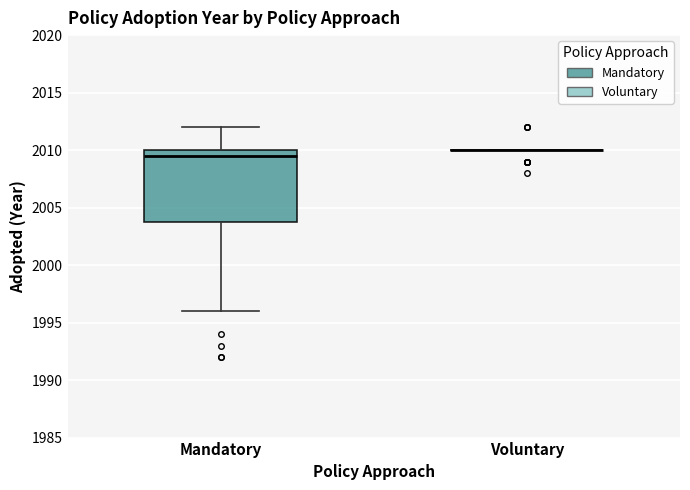

Reading left to right, transcribe this box plot: for each box, give where its median line is, the range the box spans, and where its two whiskers end, as read against the y-axis. The values are not printed on the chart, so give them approximately, as read against the axis.

Mandatory: median 2009.5, box 2004.0 to 2010.0, whiskers 1996.0 to 2012.0
Voluntary: box collapsed to a line at 2010.0, whiskers 2010.0 to 2010.0